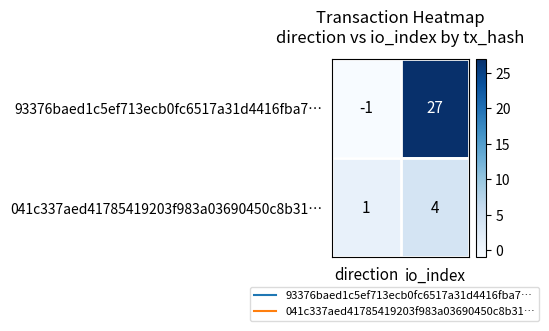

How many values in 93376baed1c5ef713ecb0fc6517a31d4416fba7… are above zero?

1